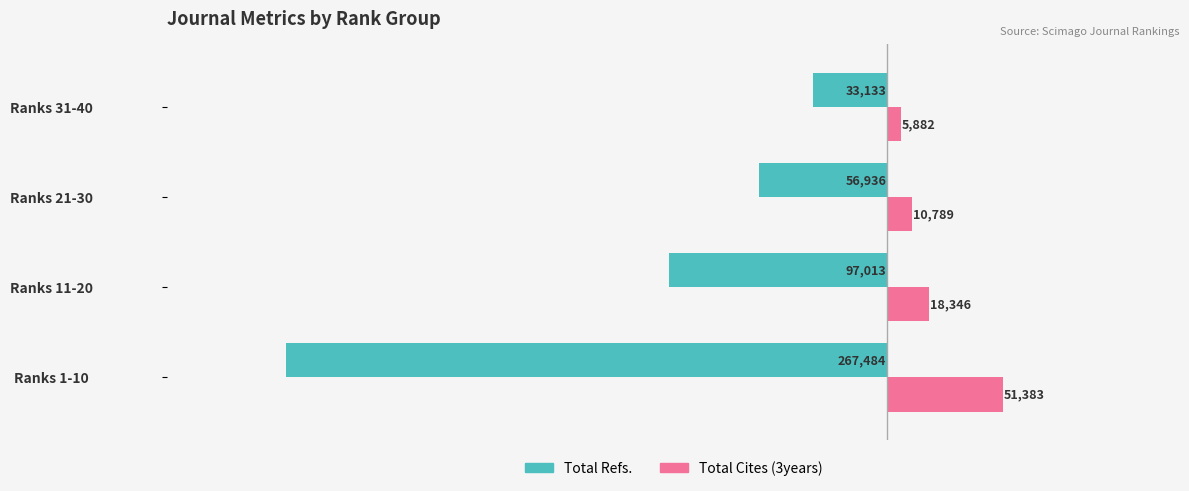

List the labels in order of Total Refs. value, smallest first.

Ranks 1-10, Ranks 11-20, Ranks 21-30, Ranks 31-40